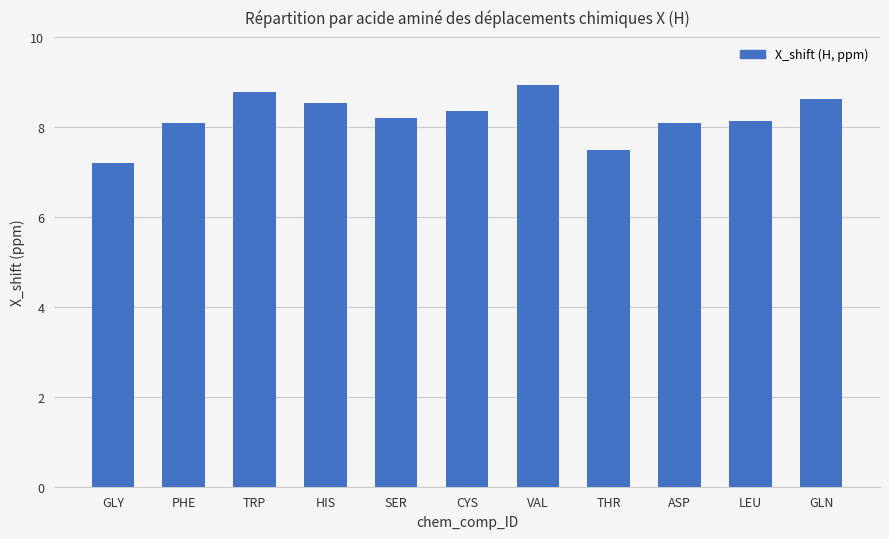

What is the greatest value displayed?

8.9